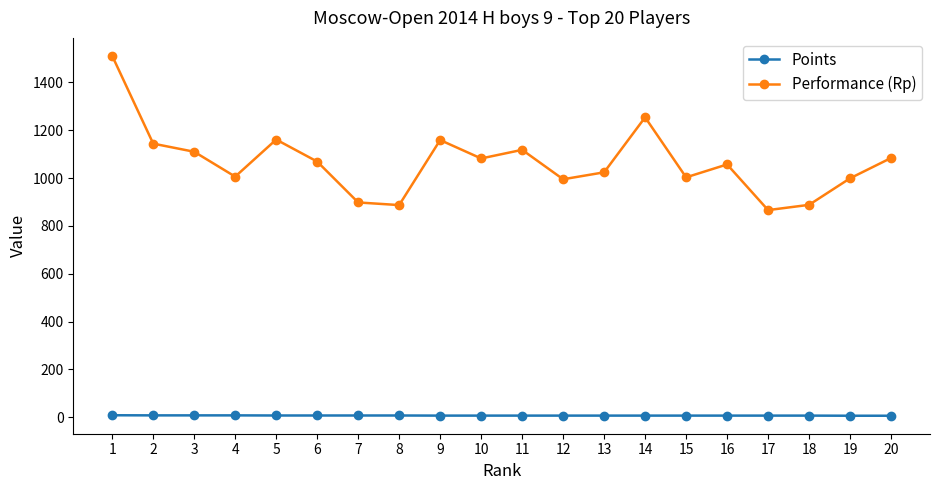

The value of Performance (Rp) at 12 is 520.1. True or false?

False